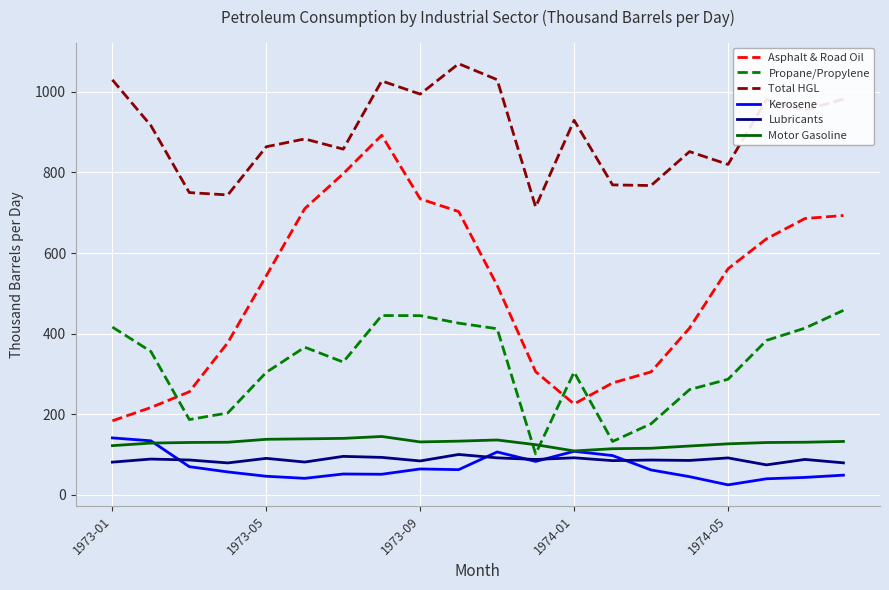

What is the minimum value for Motor Gasoline?

108.9